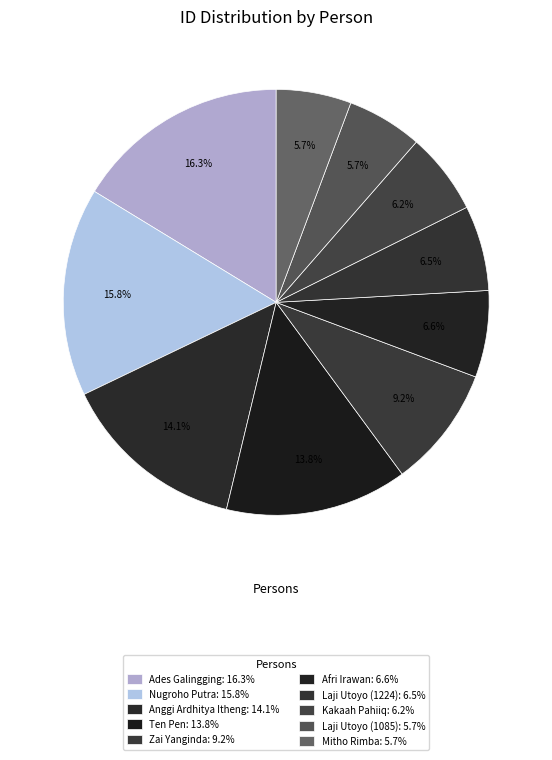

How many slices are in this pie chart?

10